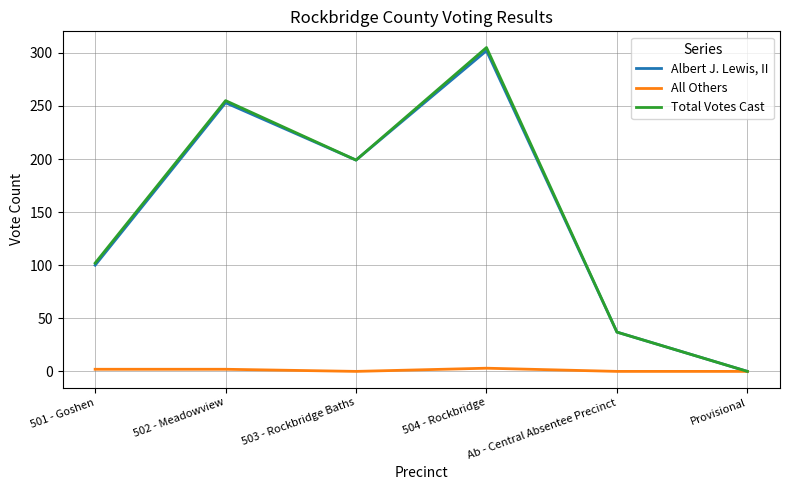

The All Others series shows 2 at 502 - Meadowview. True or false?

True